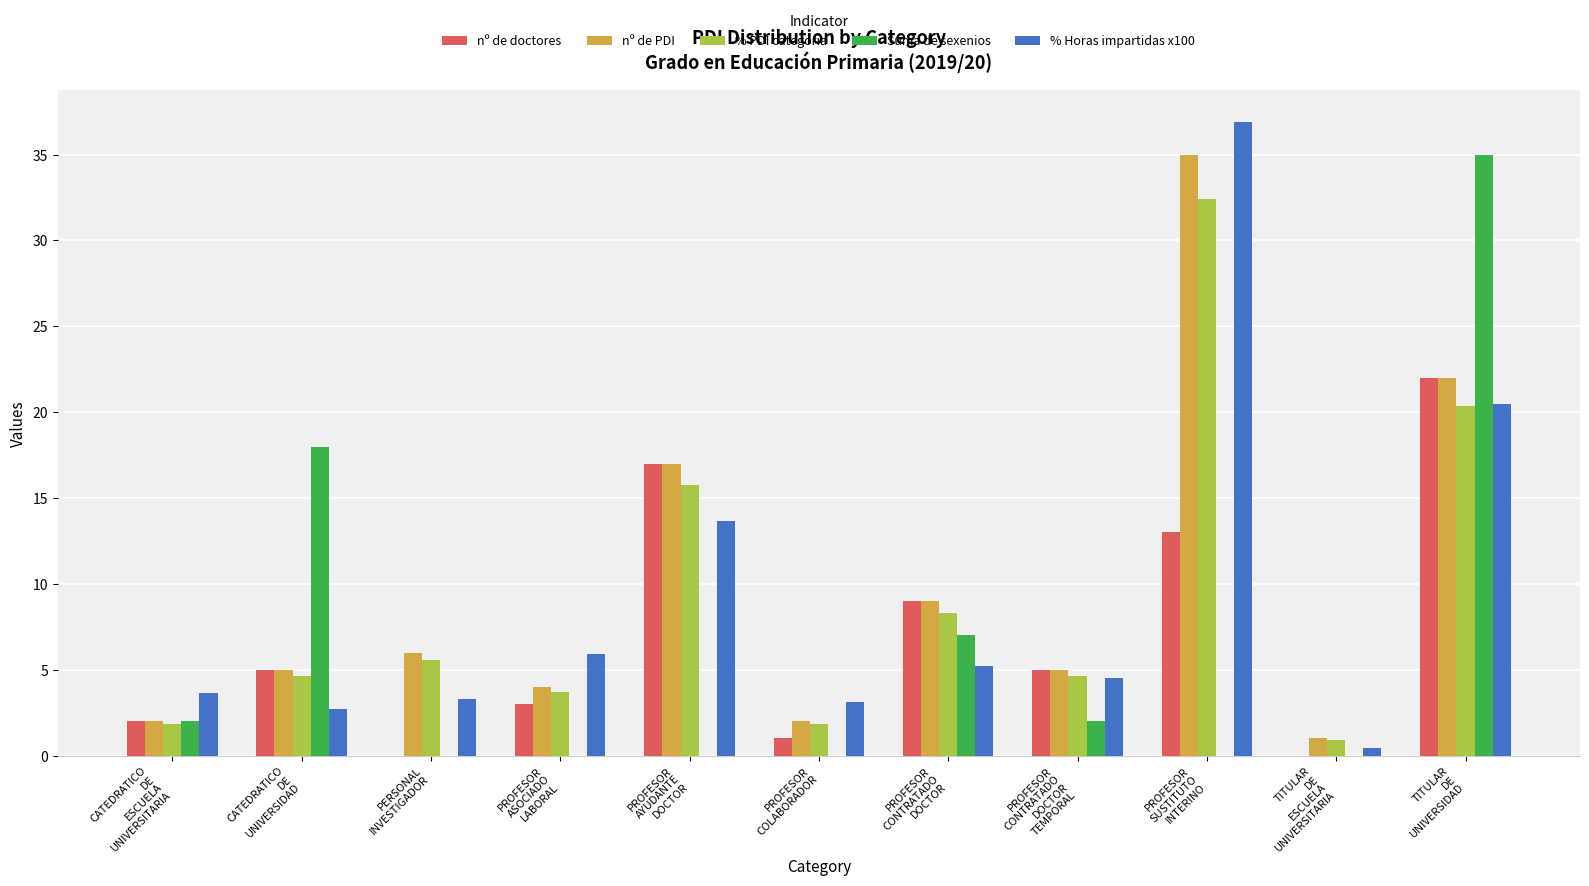

What is the sum of all % Horas impartidas x100 values?

100.0